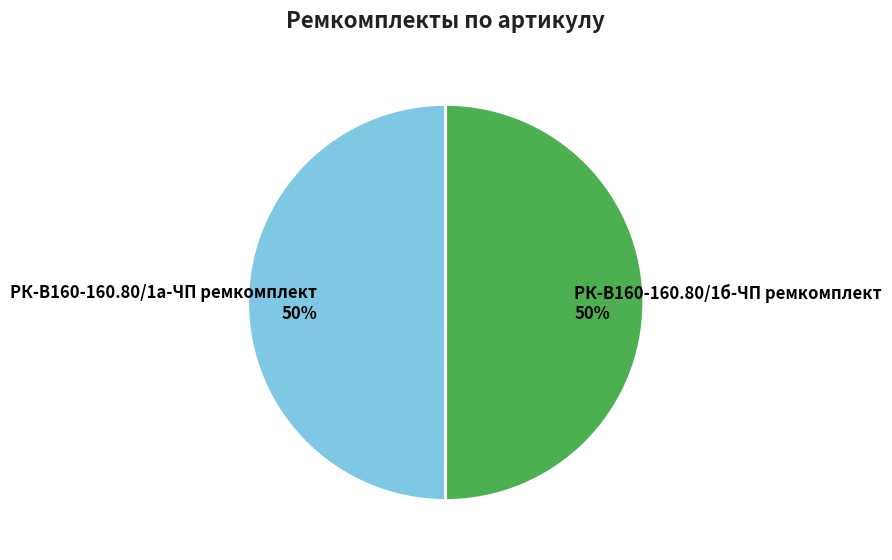

Do РК-В160-160.80/1а-ЧП ремкомплект and РК-В160-160.80/1б-ЧП ремкомплект together represent more than half of the pie?

Yes